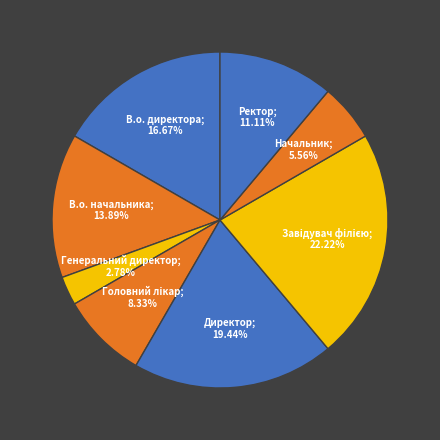

How many slices are in this pie chart?

8